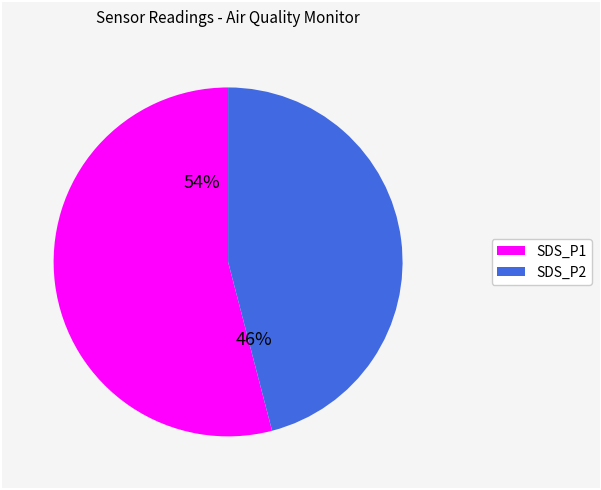

Between SDS_P2 and SDS_P1, which is larger?

SDS_P1